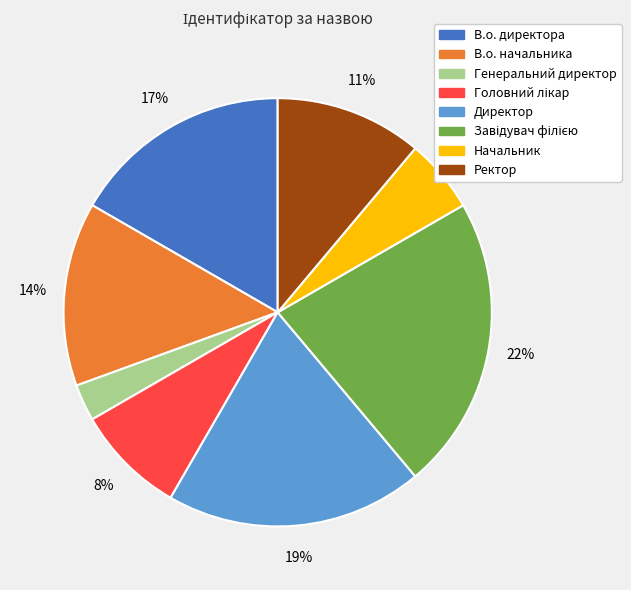

Count the number of slices in the pie.

8